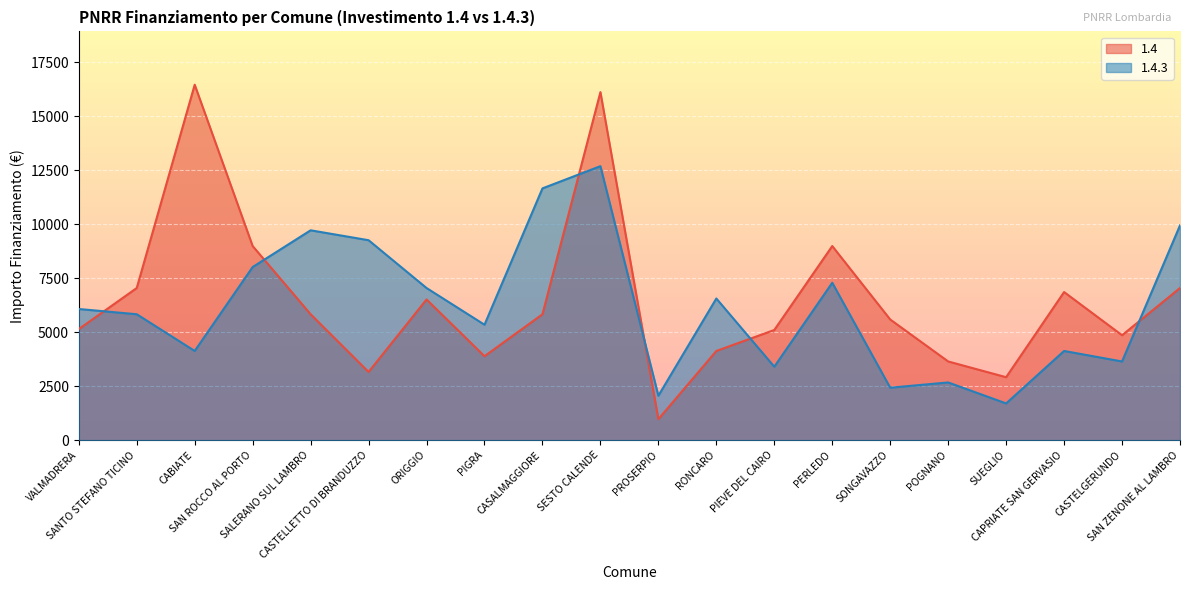

At how many categories does at least one series exceed 1950?

20